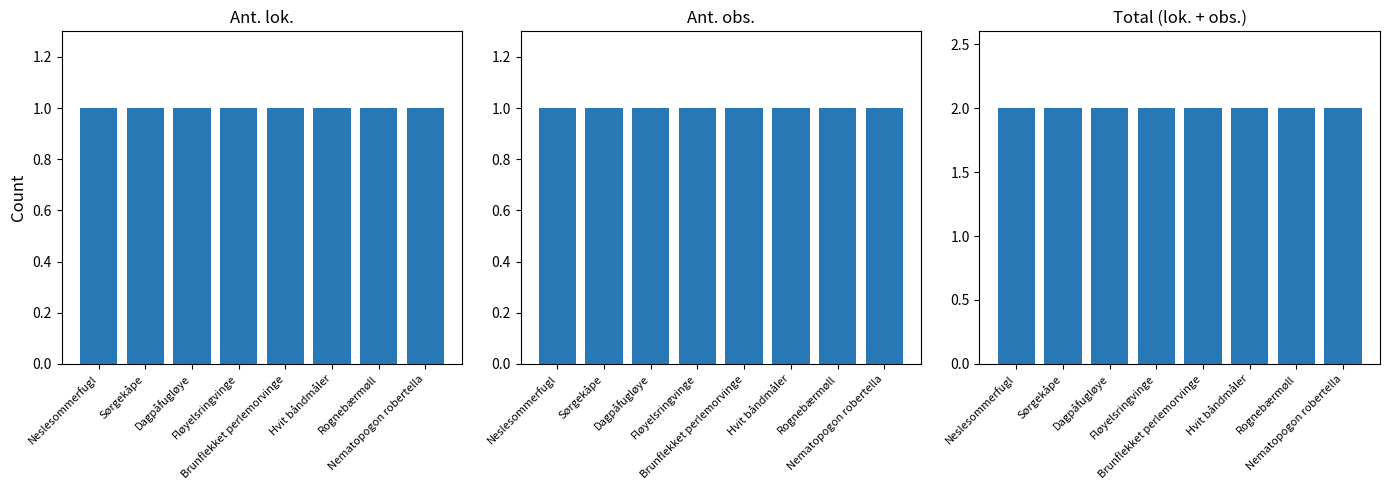

What is the total value across all series at Brunflekket perlemorvinge?

4